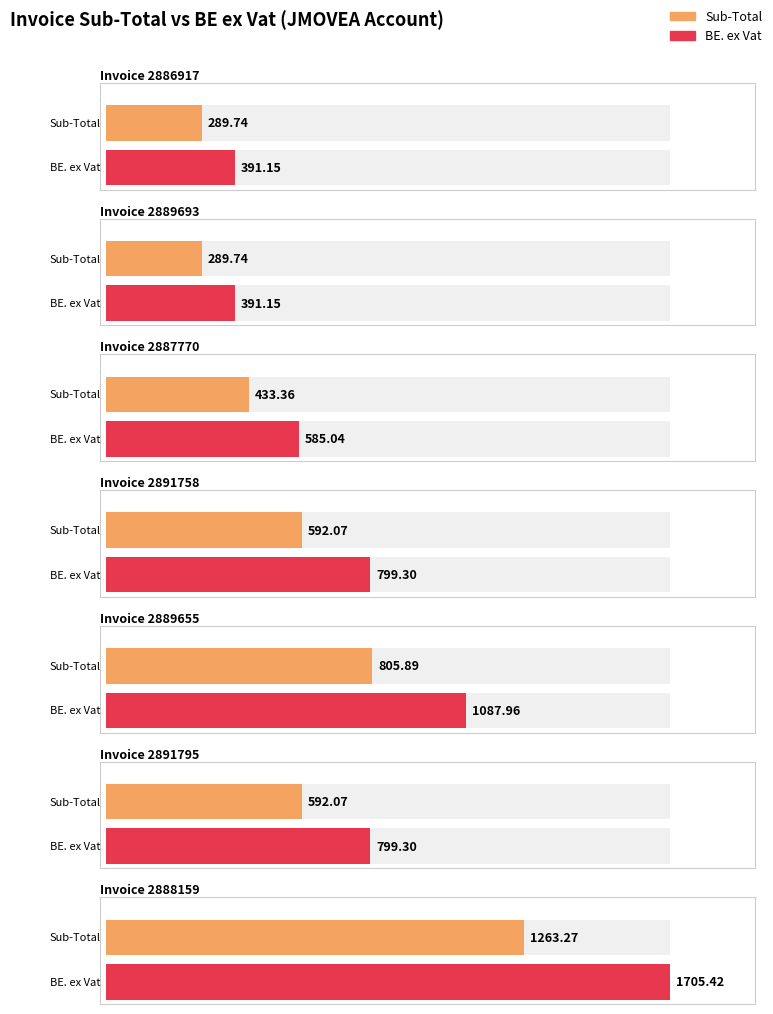

What is the label of the 7th bar from the left?

2888159